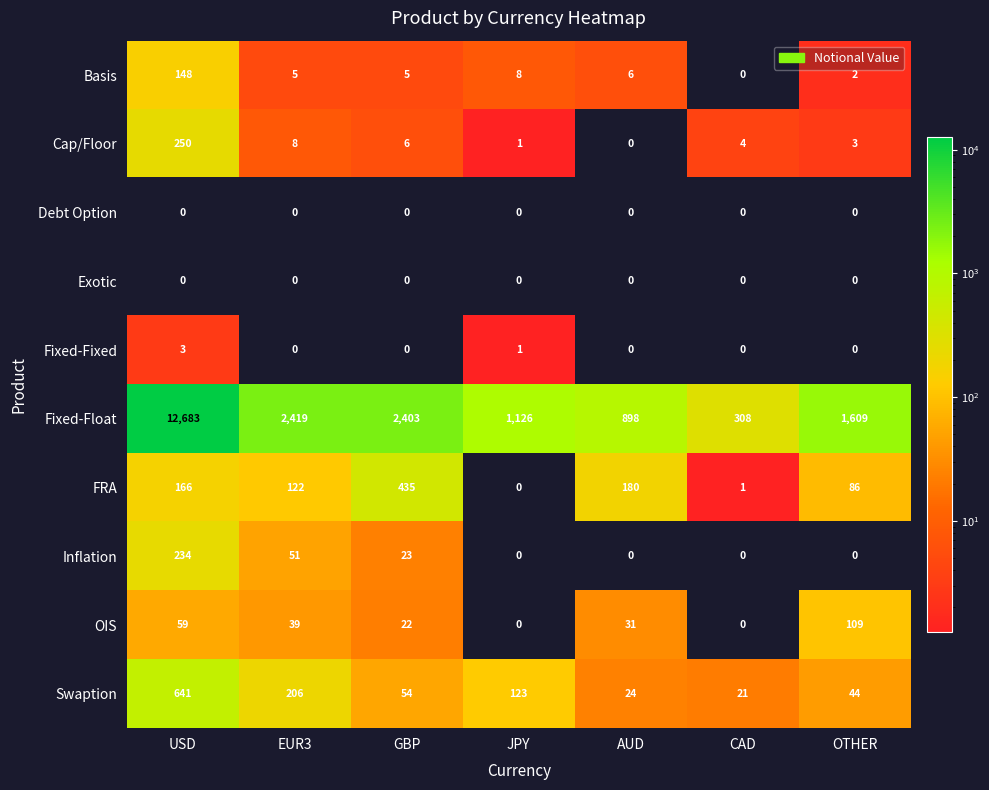

Which label corresponds to the largest value in the chart?

USD